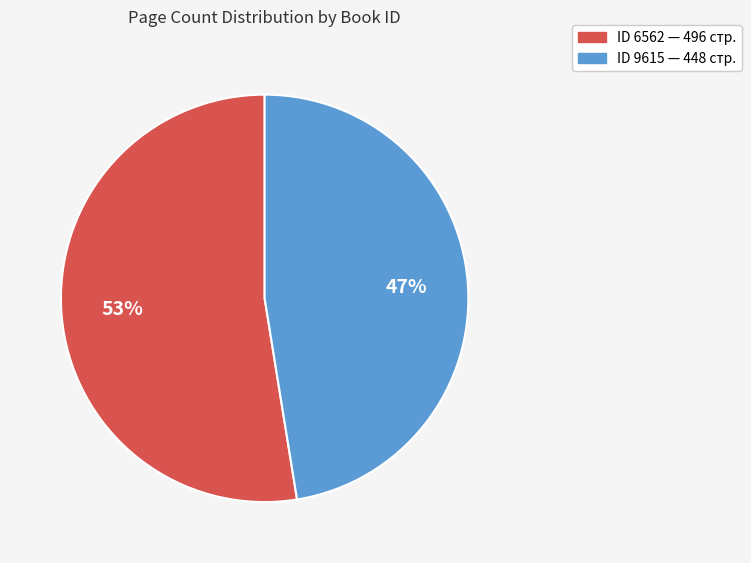

Is there a majority slice in this chart?

Yes